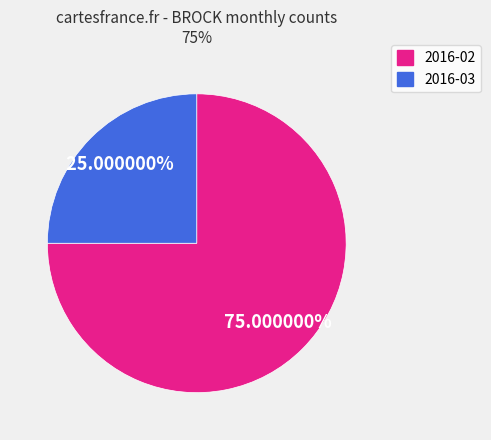

What percentage is NOT represented by 2016-03?

75.0%